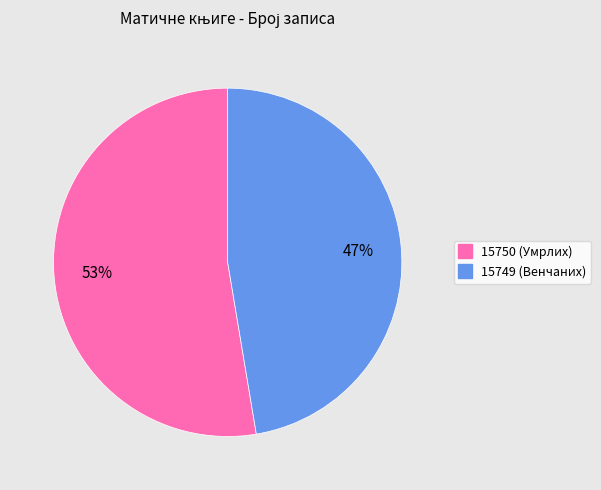

What percentage is the 15750 slice, to the nearest percent?

53%